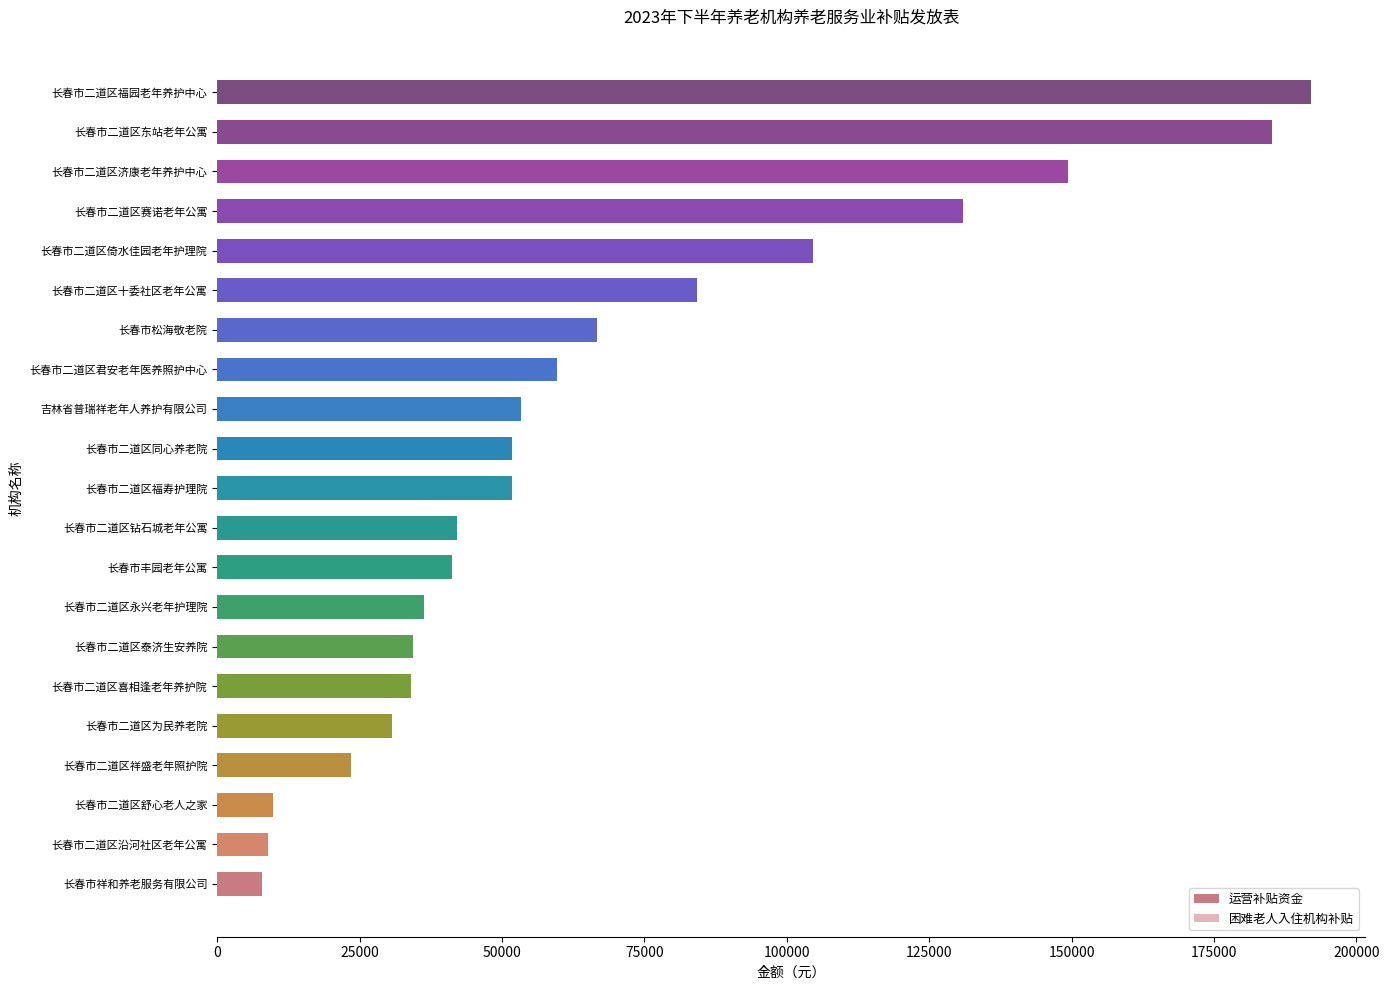

Does the chart contain any negative values?

No